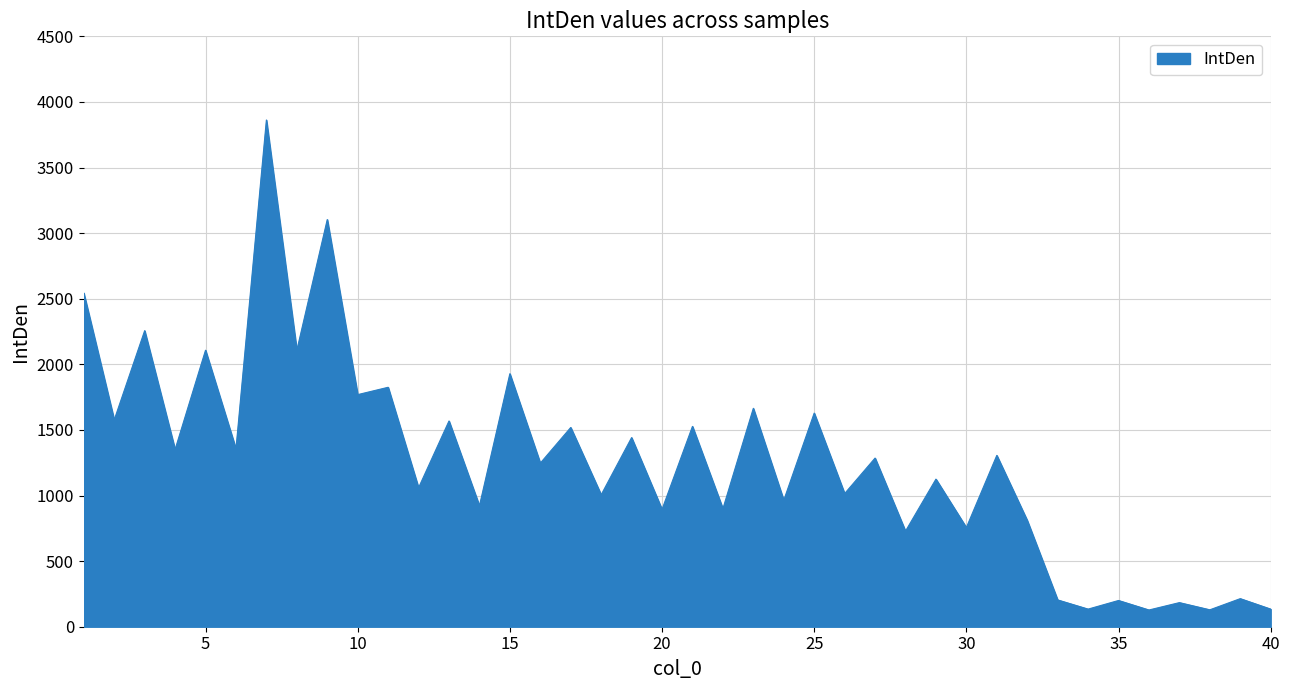

What is the greatest value displayed?

3862.4